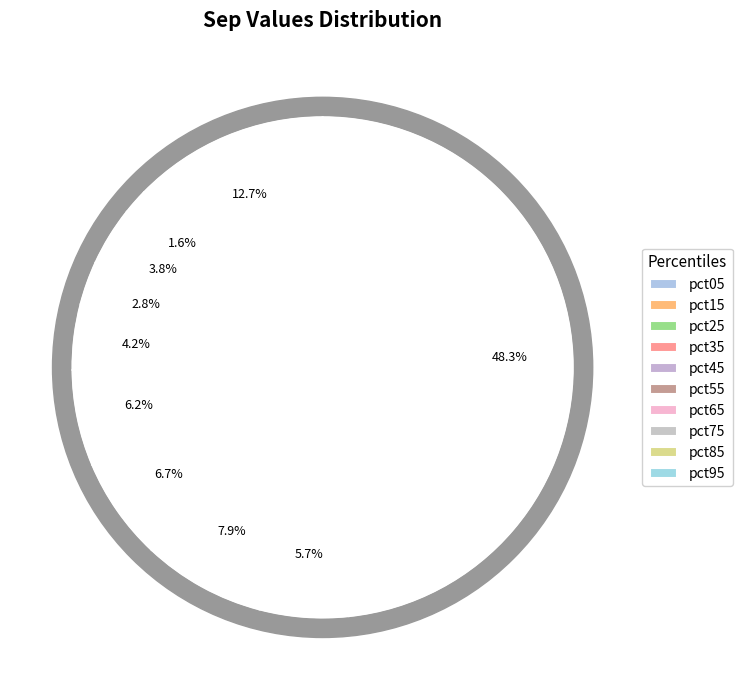

What percentage is the pct35 slice, to the nearest percent?

3%